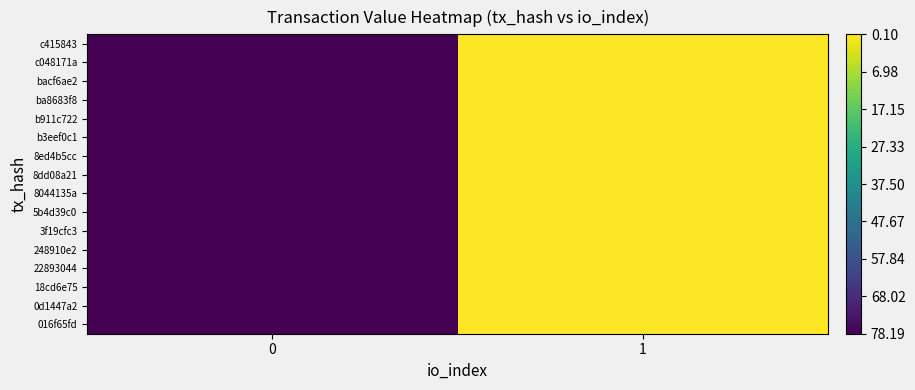

What is the total value across all series at 1?

1251.0